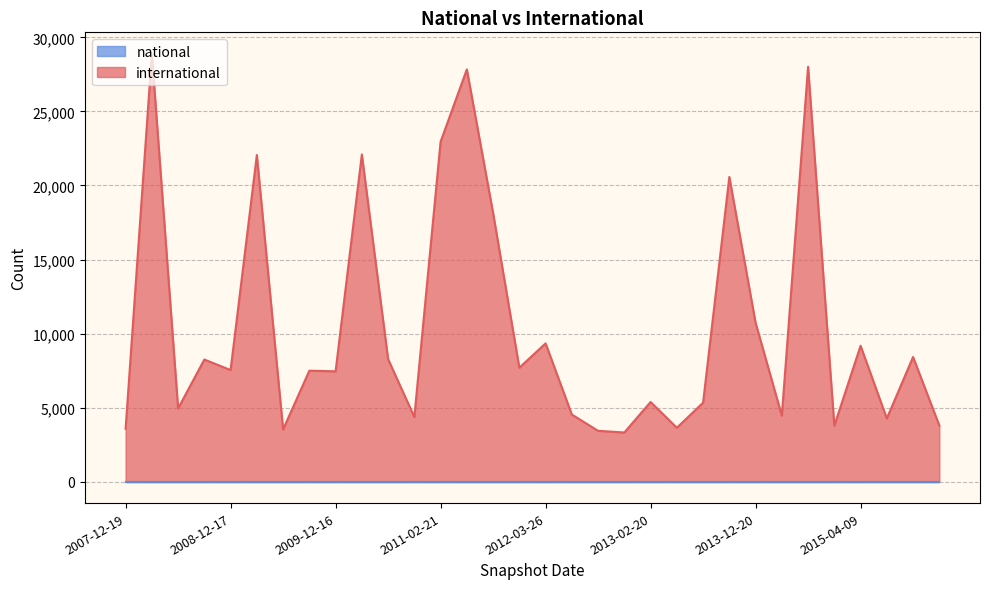

Approximately how many times larger is the value at 2009-09-25 compared to 2008-06-27?

1.5